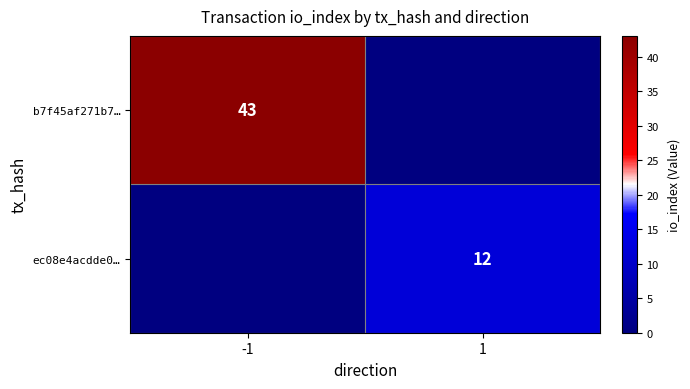

Is it true that ec08e4acdde0… equals 6 at 1?

False